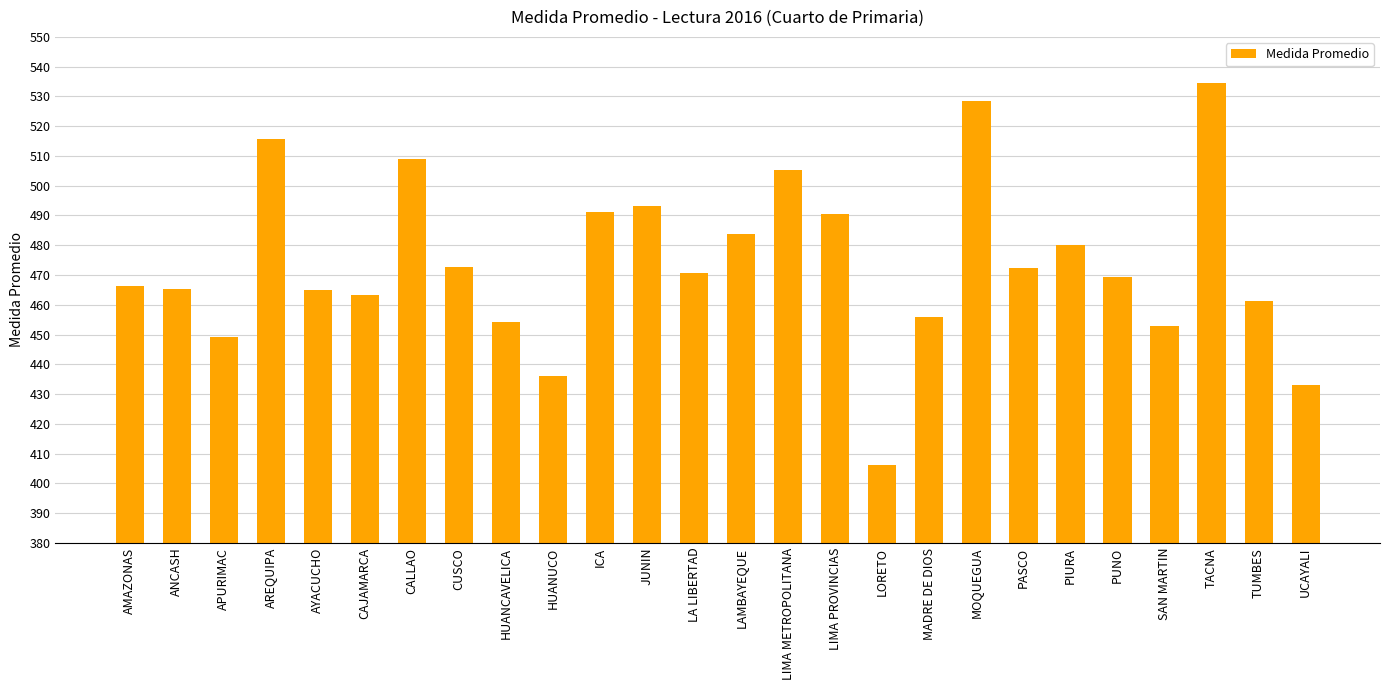

Which label corresponds to the smallest value in the chart?

LORETO